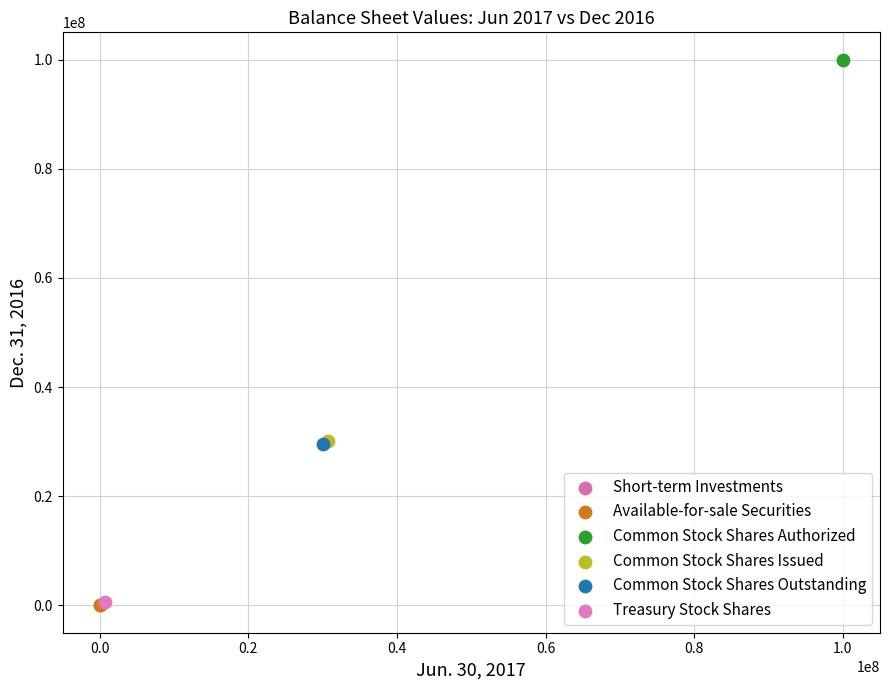

Which series reaches the maximum Y coordinate?

Common Stock Shares Authorized